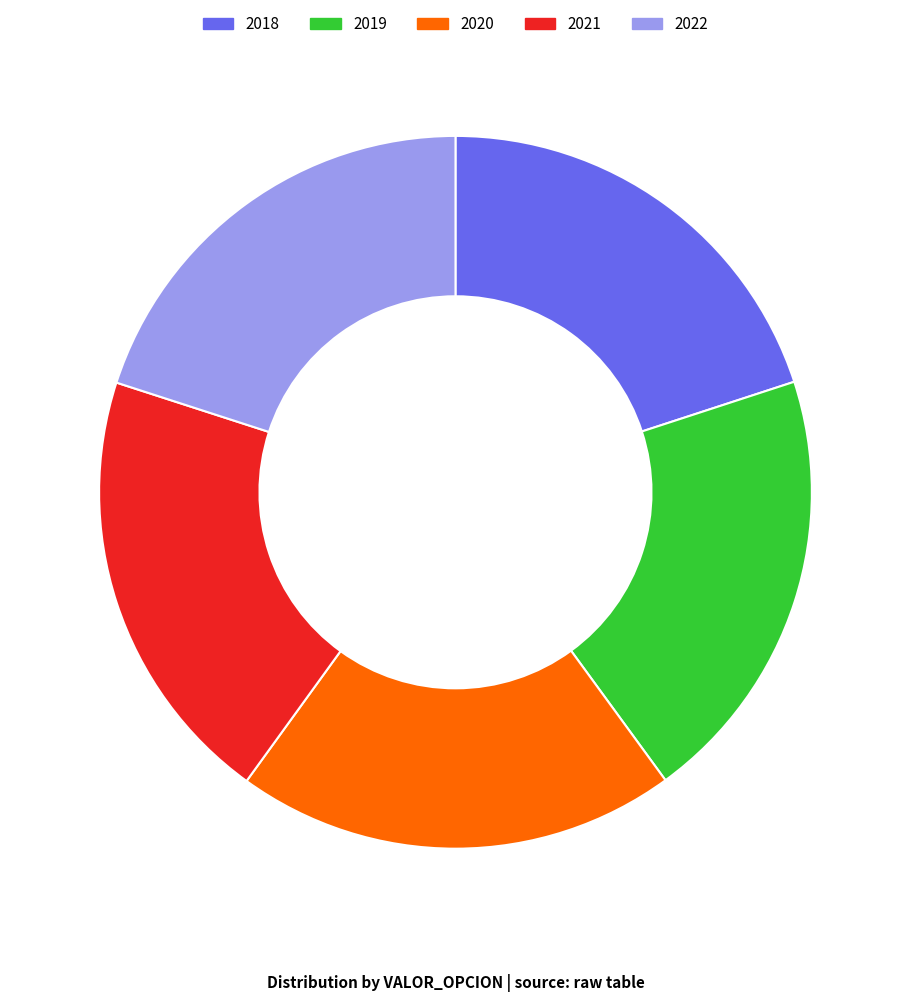

Is the sum of 2019 and 2018 greater than half?

No